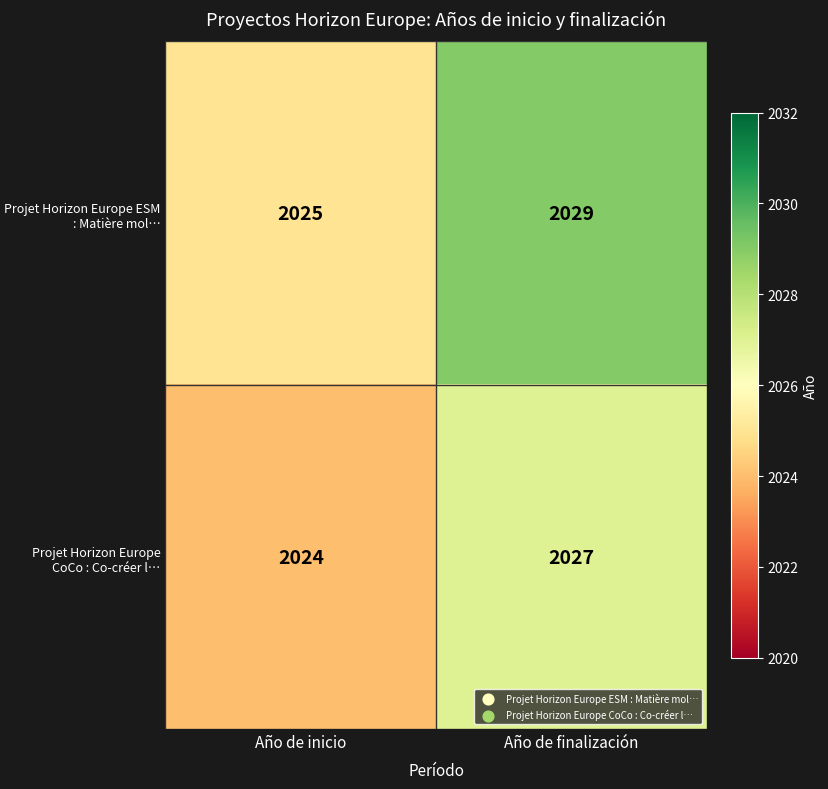

Is it true that Projet Horizon Europe CoCo : Co-créer l… equals 2684 at Año de inicio?

False